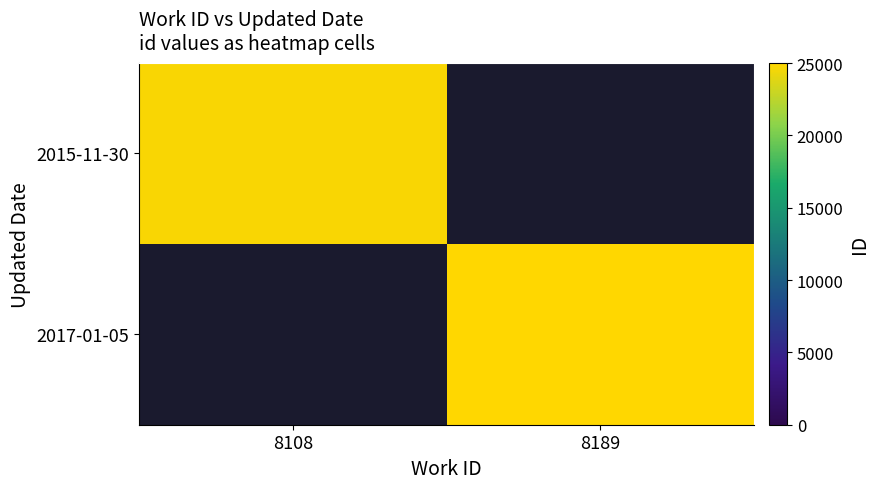

Rank the categories by 2017-01-05 value from lowest to highest.

8108, 8189